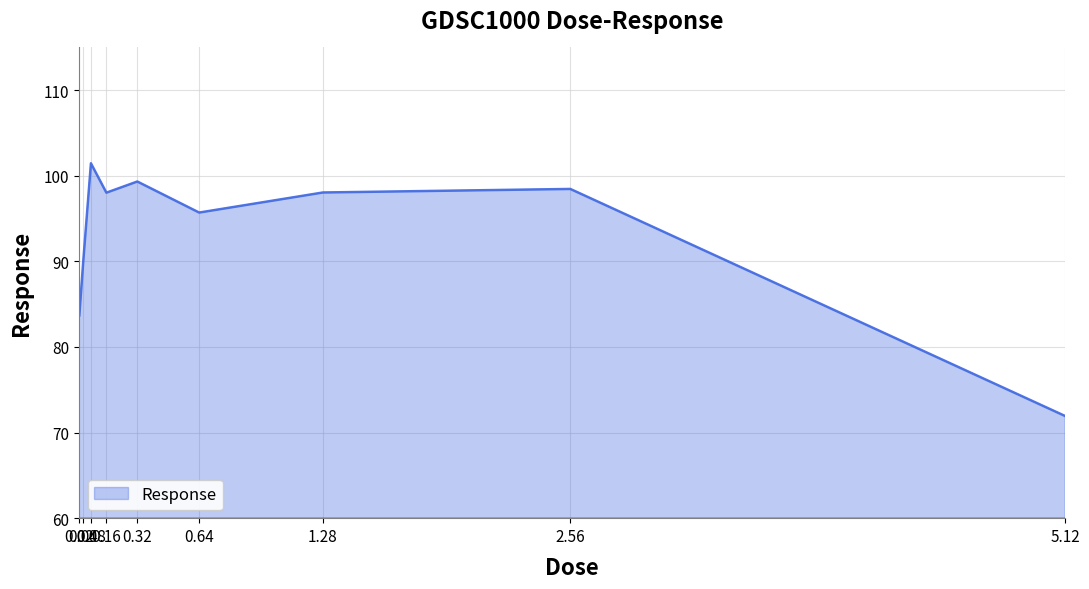

Between 0.64 and 2.56, which is larger?

2.56